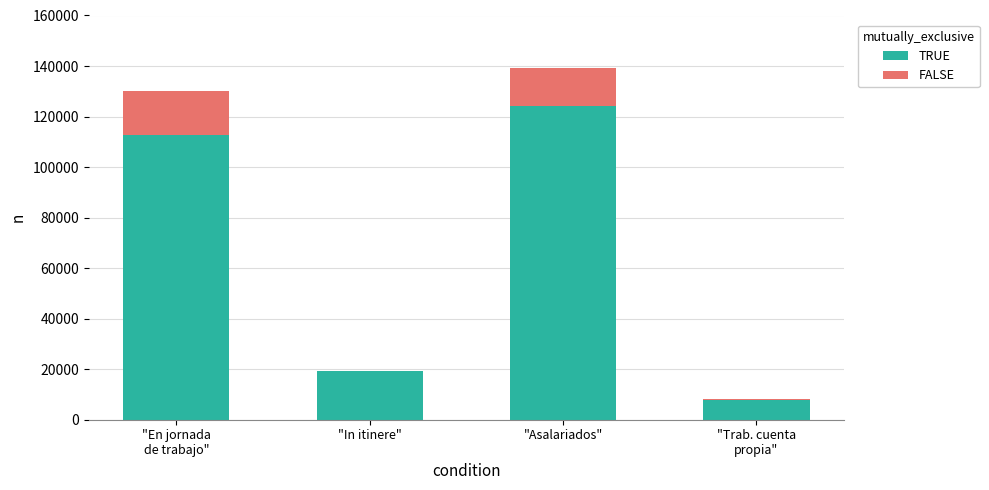

At which category is the sum across all series the highest?

"Asalariados"